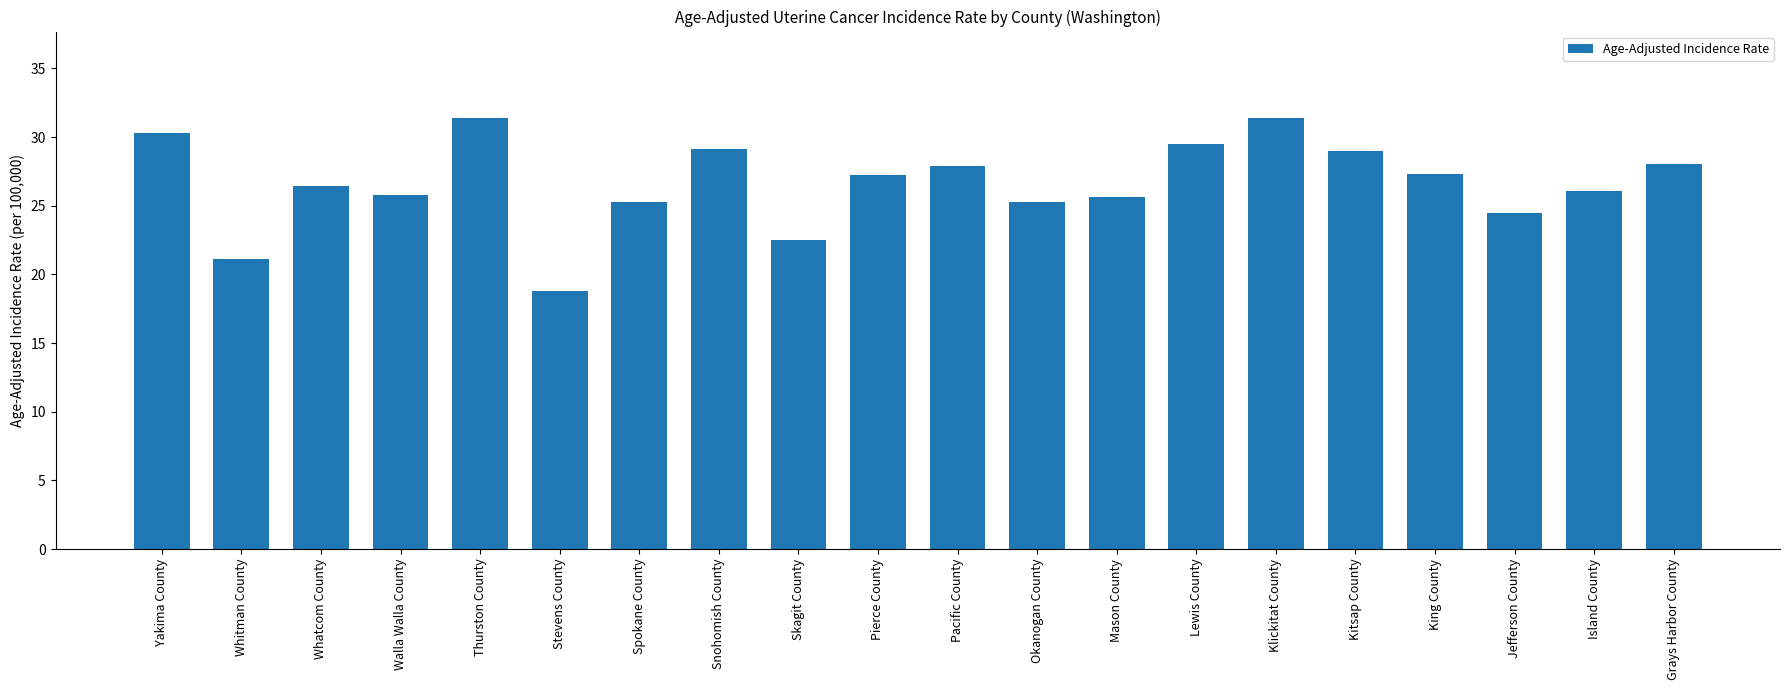

What is the average value?

26.6